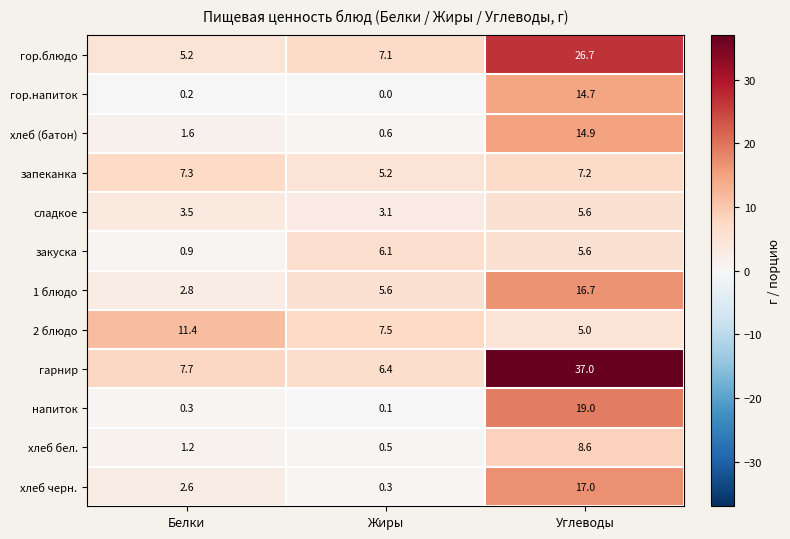

What is the maximum value for хлеб бел.?

8.6